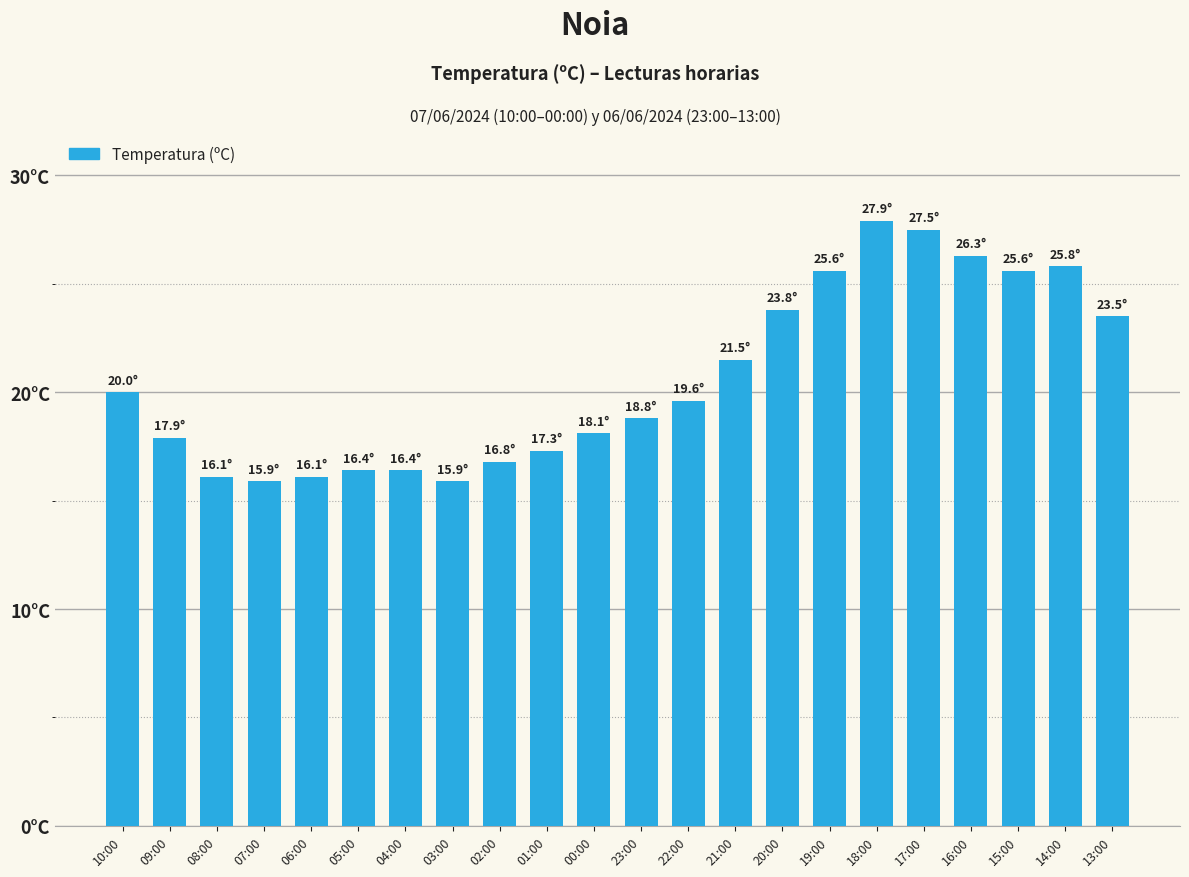

Are the bars grouped side by side (vs. stacked)?

No